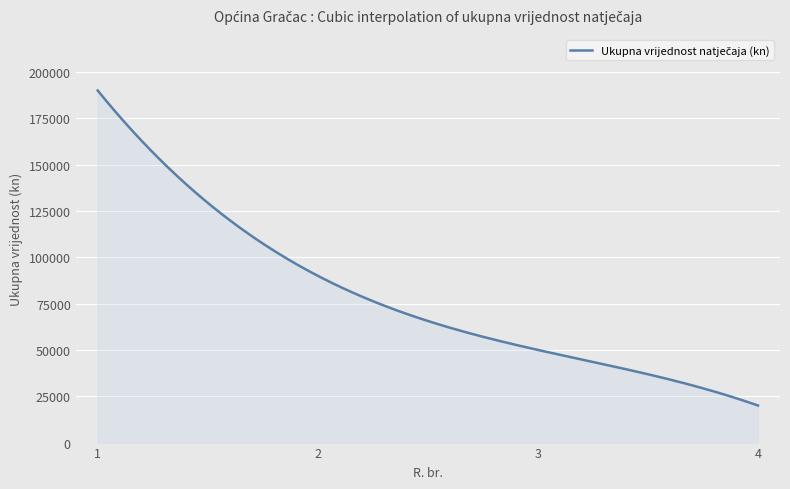

What is the difference between the maximum and minimum values?

170000.0